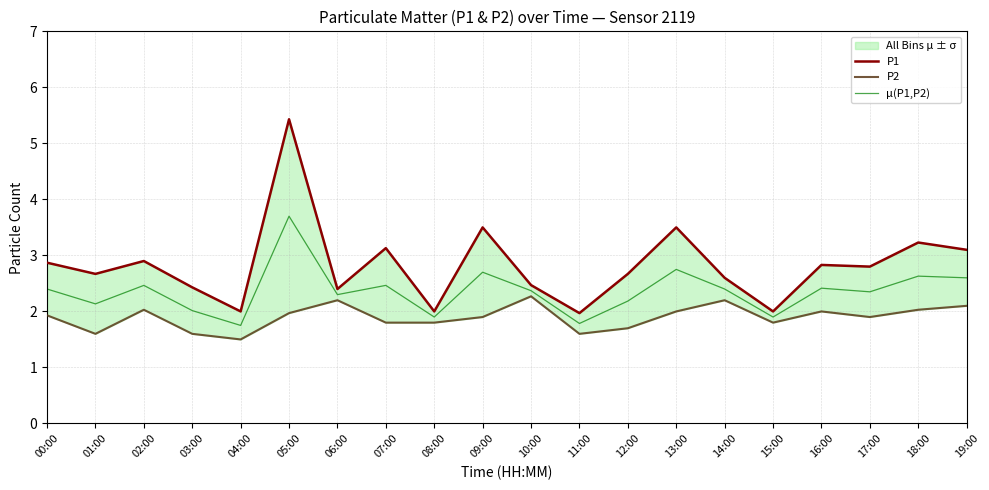

How many data points in μ(P1,P2) are above 2?

16